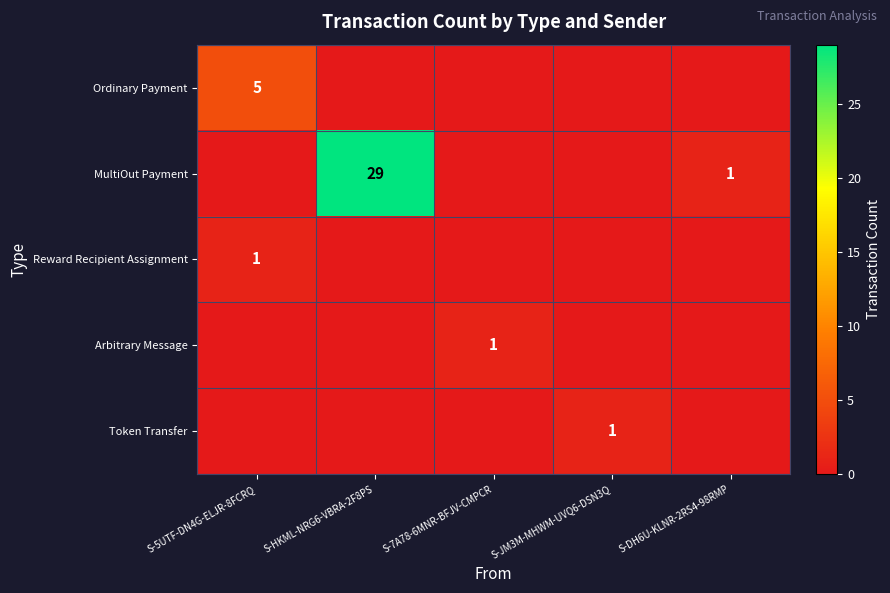

The Reward Recipient Assignment series shows 2 at S-5UTF-DN4G-ELJR-8FCRQ. True or false?

False